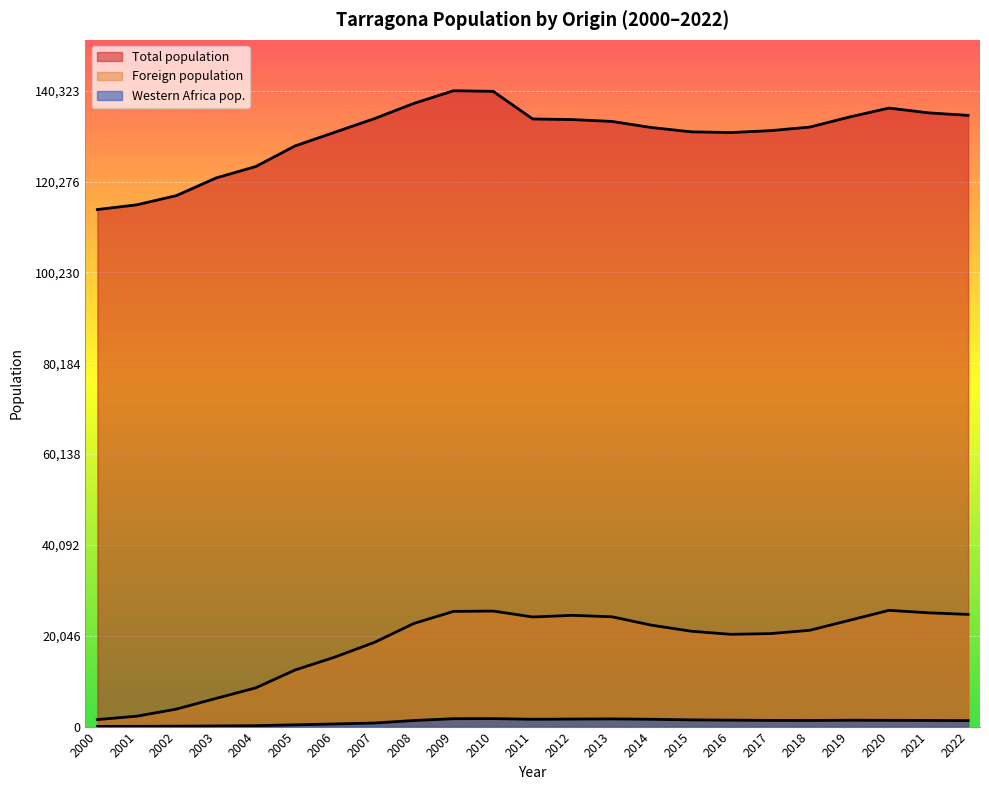

How many data points in Total population are above 132299?

11